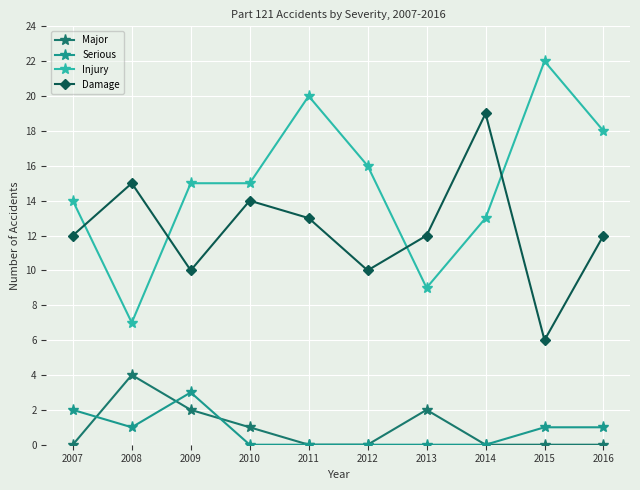

What are all the series names shown in the legend?

Major, Serious, Injury, Damage